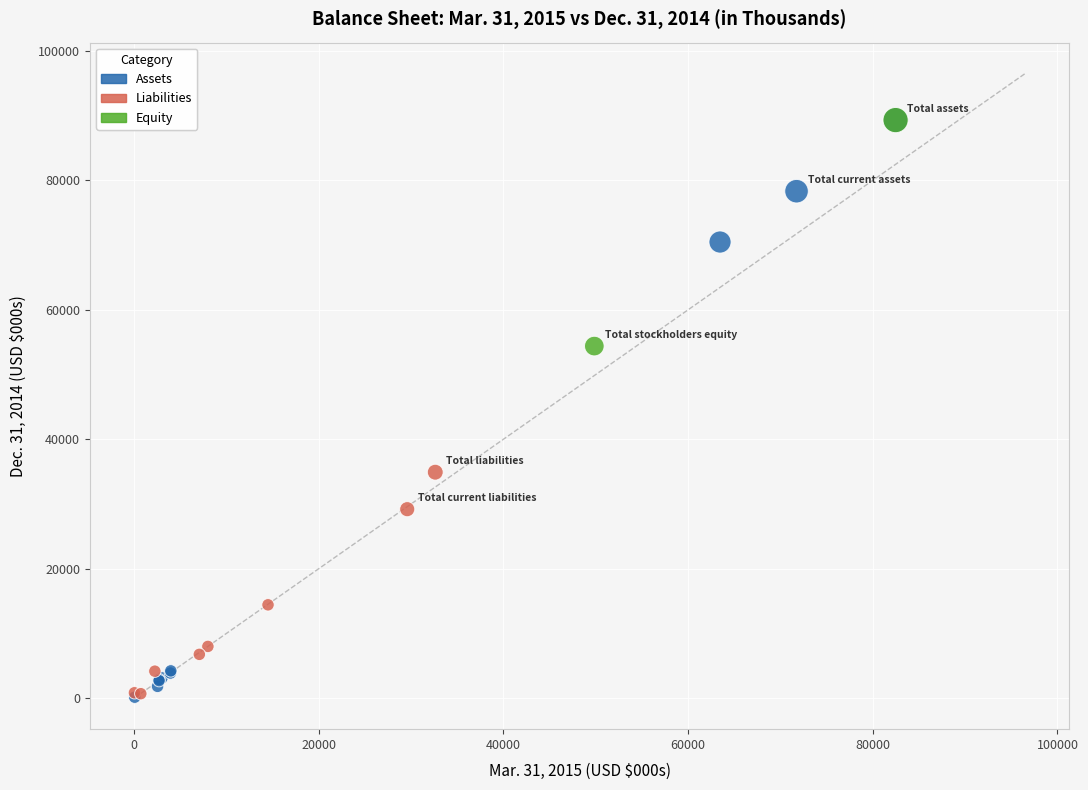

What are all the series names shown in the legend?

Assets, Liabilities, Equity